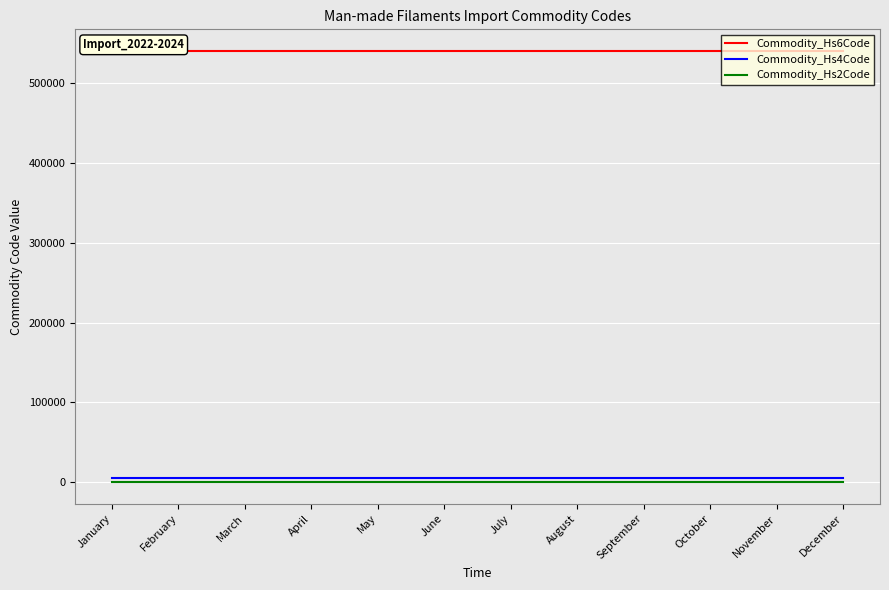

Between May and July, which is larger?

May